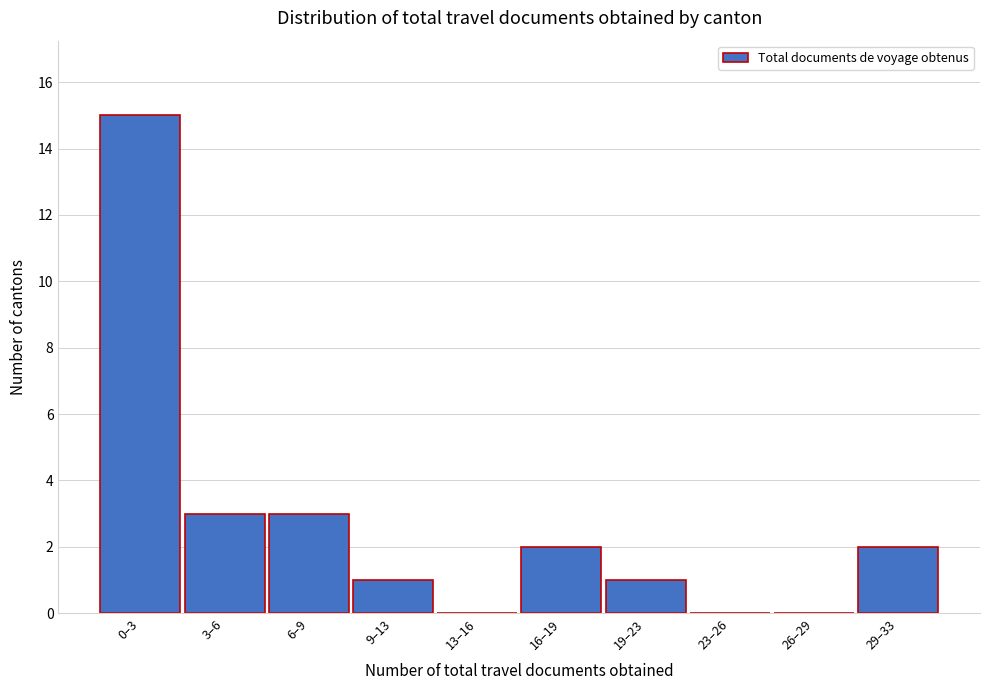

Reading left to right, what are all the values shown in this chart?

0–3=15	3–6=3	6–9=3	9–13=1	13–16=0	16–19=2	19–23=1	23–26=0	26–29=0	29–33=2